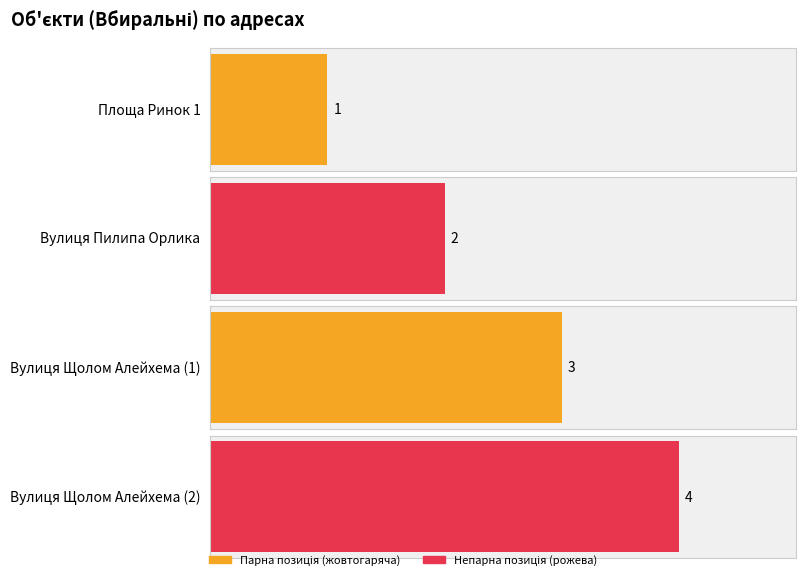

What is the change in value from Вулиця Щолом Алейхема (1) to Вулиця Щолом Алейхема (2)?

+1